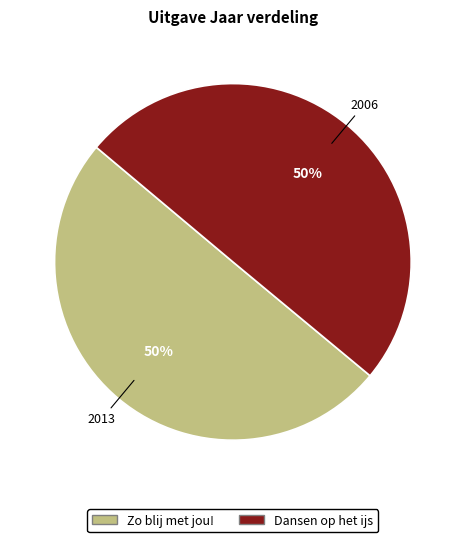

Is the sum of Zo blij met jou! and Dansen op het ijs greater than half?

Yes